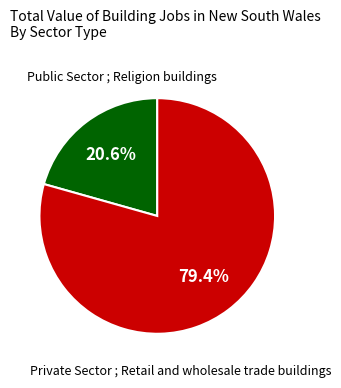

Is there any slice that represents more than half of the pie?

Yes